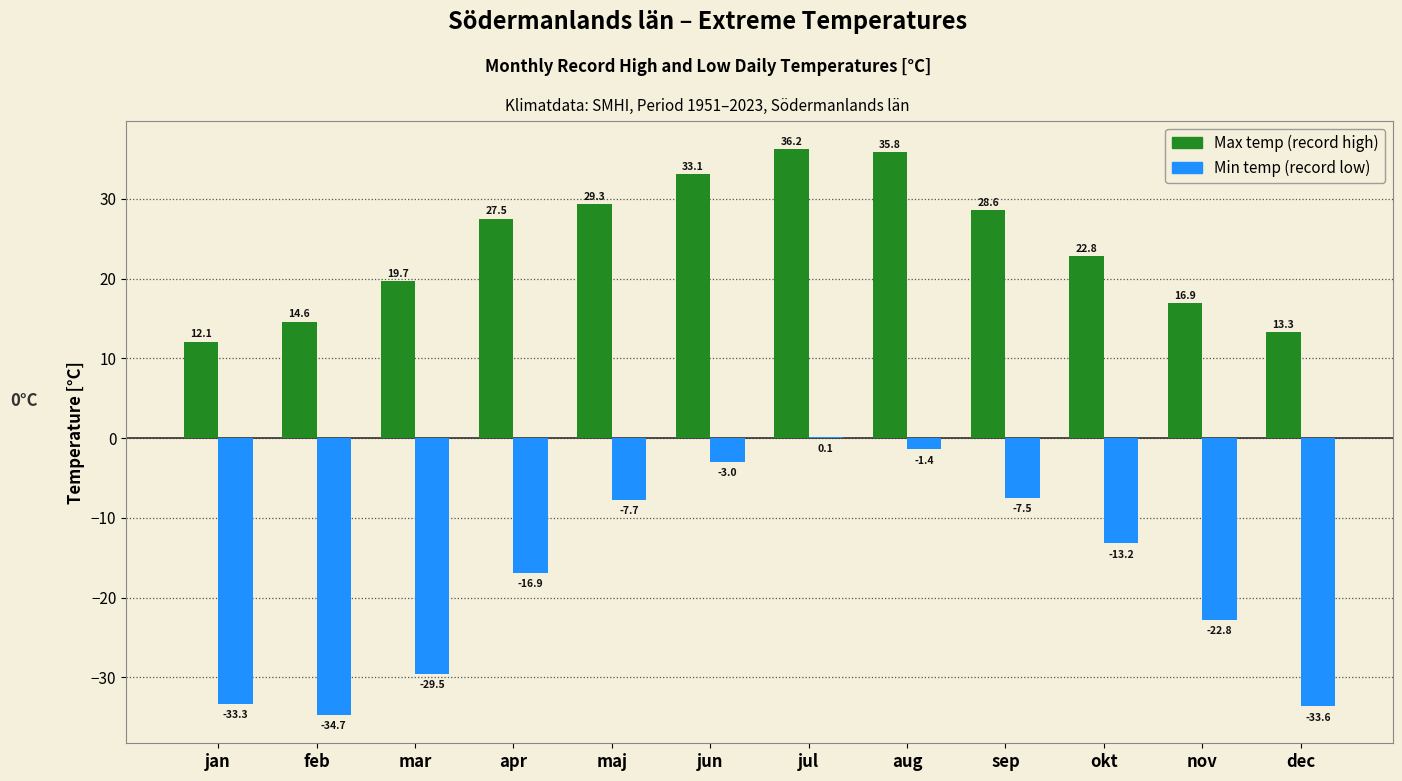

Reading left to right, extract all data points from this chart.

Max temp: jan=12.1	feb=14.6	mar=19.7	apr=27.5	maj=29.3	jun=33.1	jul=36.2	aug=35.8	sep=28.6	okt=22.8	nov=16.9	dec=13.3
Min temp: jan=-33.3	feb=-34.7	mar=-29.5	apr=-16.9	maj=-7.7	jun=-3.0	jul=0.1	aug=-1.4	sep=-7.5	okt=-13.2	nov=-22.8	dec=-33.6